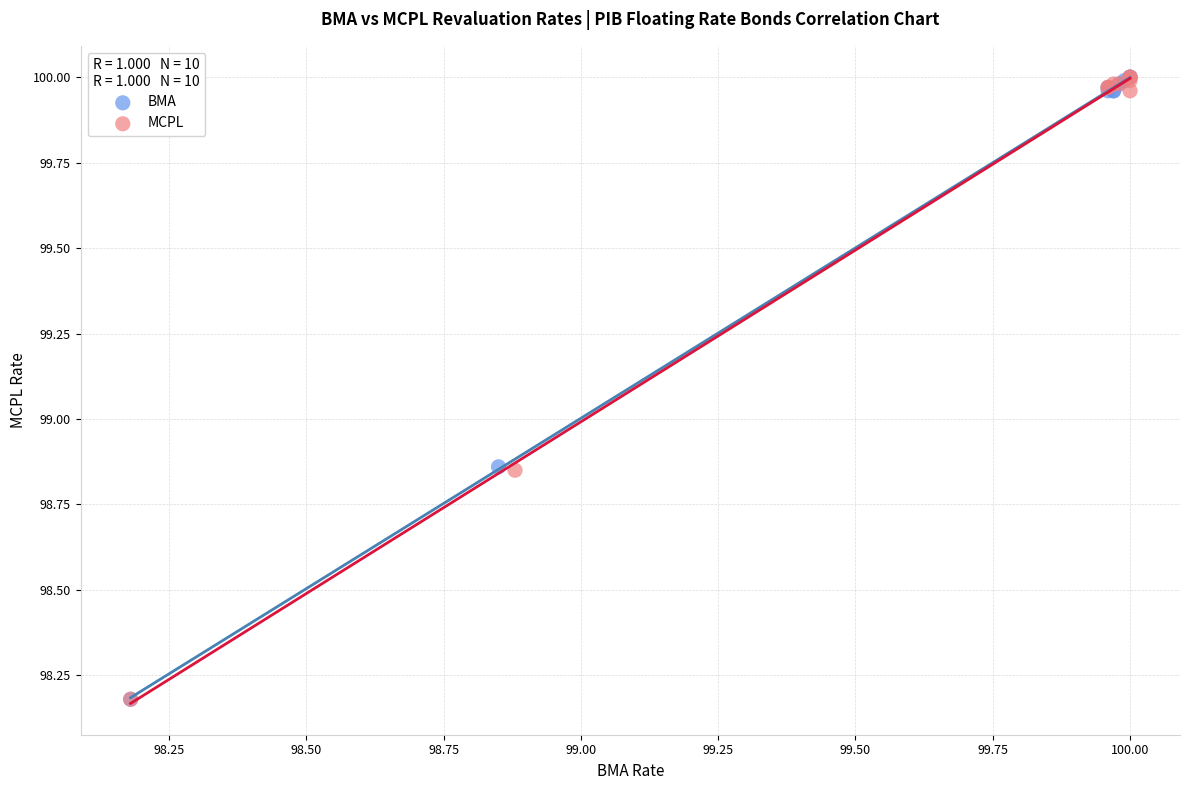

What are all the series names shown in the legend?

BMA, MCPL